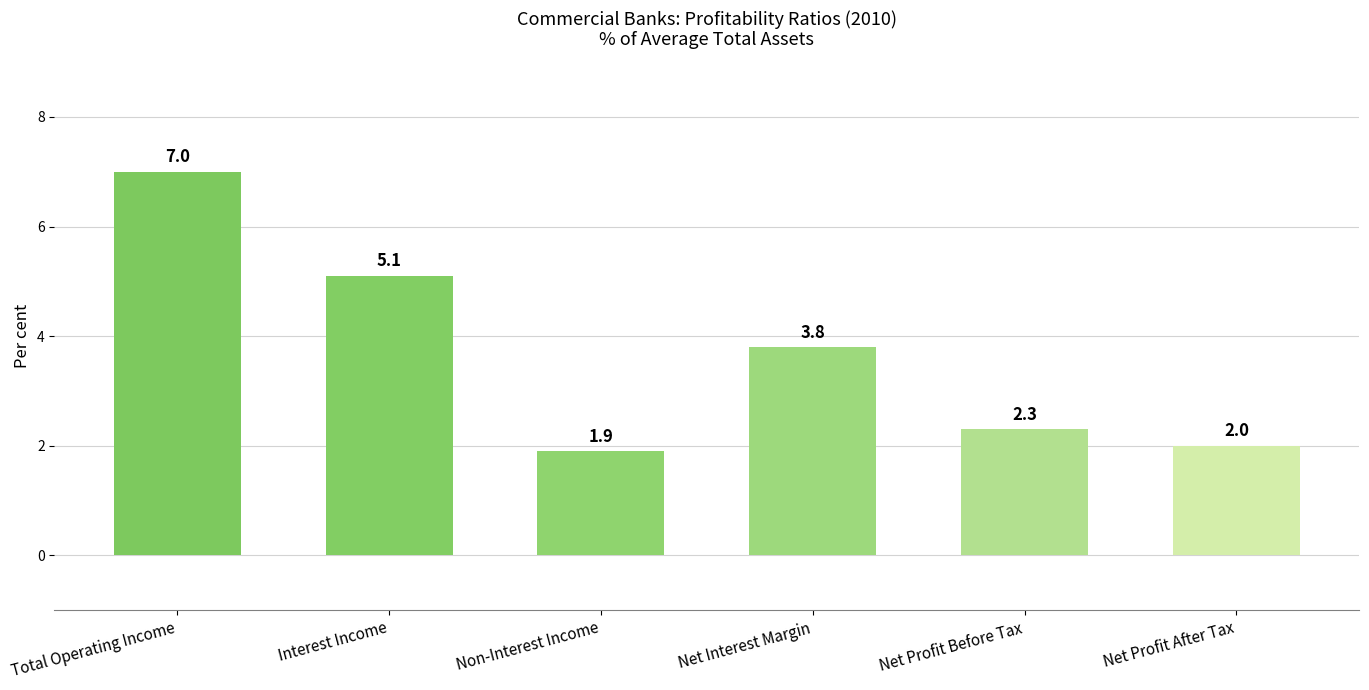

Is it true that the value at Net Profit Before Tax is 3.9?

False